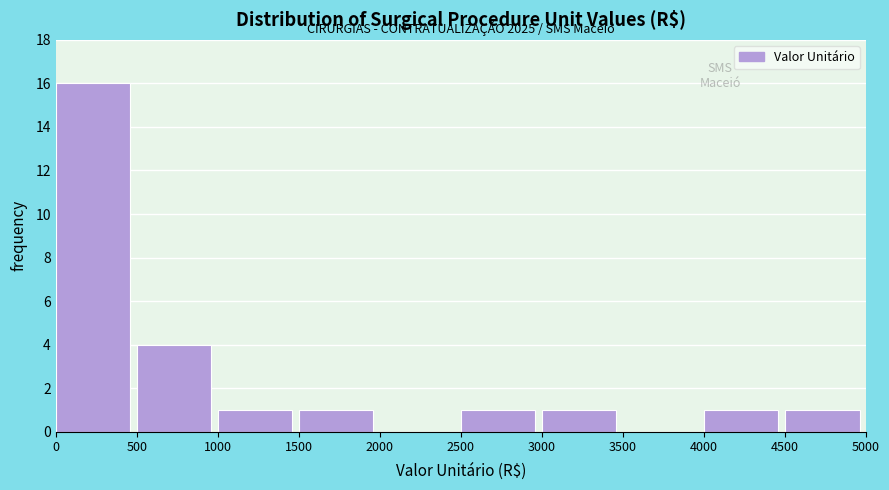

Over which range of the x-axis is the bar tallest?

0 to 500